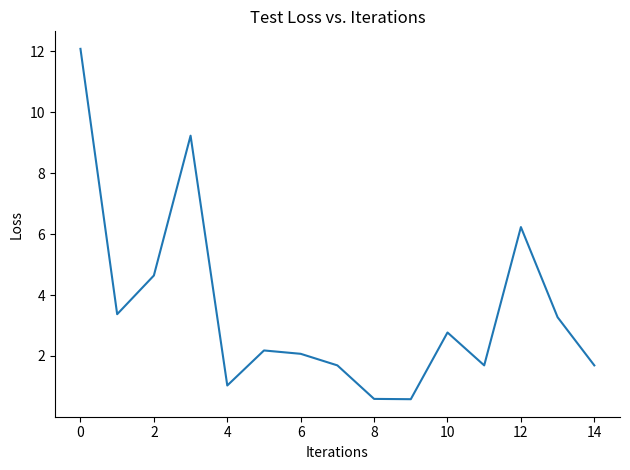

What is the smallest value displayed?

0.6